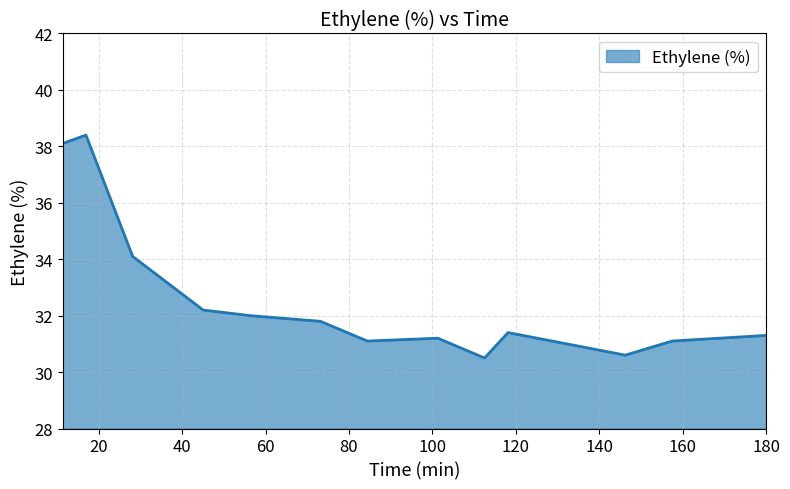

What is the greatest value displayed?

38.4